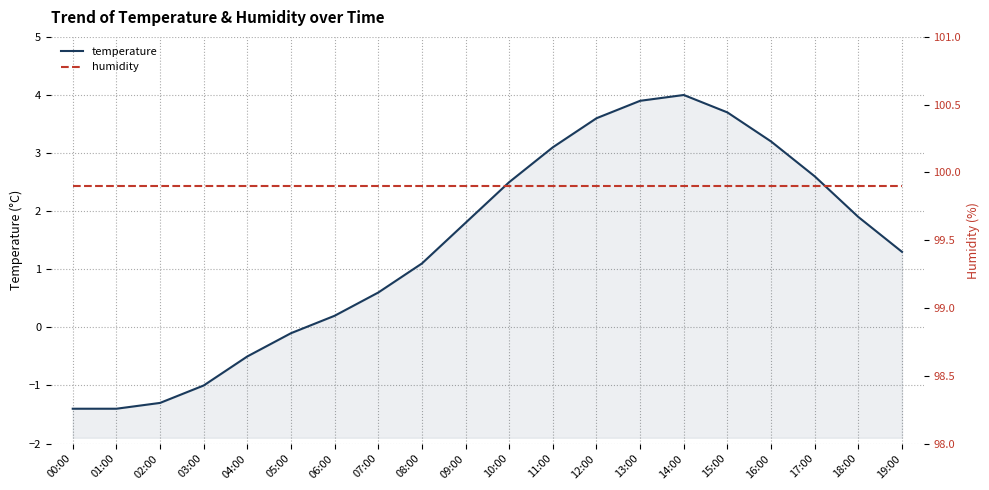

Reading right to left, list all the values displayed in this chart.

temperature: 19:00=1.3	18:00=1.9	17:00=2.6	16:00=3.2	15:00=3.7	14:00=4.0	13:00=3.9	12:00=3.6	11:00=3.1	10:00=2.5	09:00=1.8	08:00=1.1	07:00=0.6	06:00=0.2	05:00=-0.1	04:00=-0.5	03:00=-1.0	02:00=-1.3	01:00=-1.4	00:00=-1.4
humidity: 19:00=99.9	18:00=99.9	17:00=99.9	16:00=99.9	15:00=99.9	14:00=99.9	13:00=99.9	12:00=99.9	11:00=99.9	10:00=99.9	09:00=99.9	08:00=99.9	07:00=99.9	06:00=99.9	05:00=99.9	04:00=99.9	03:00=99.9	02:00=99.9	01:00=99.9	00:00=99.9